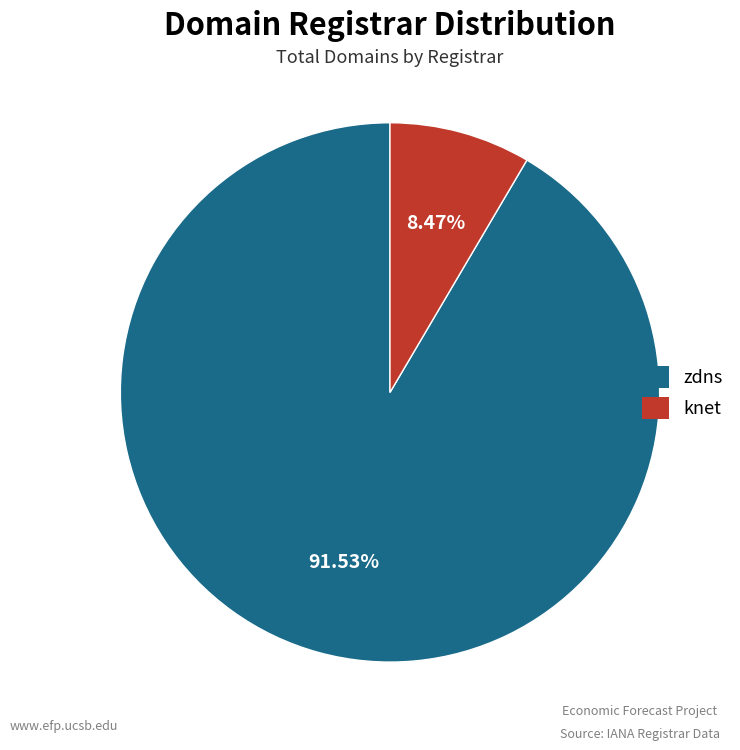

What is the total percentage of knet and zdns?

100.0%